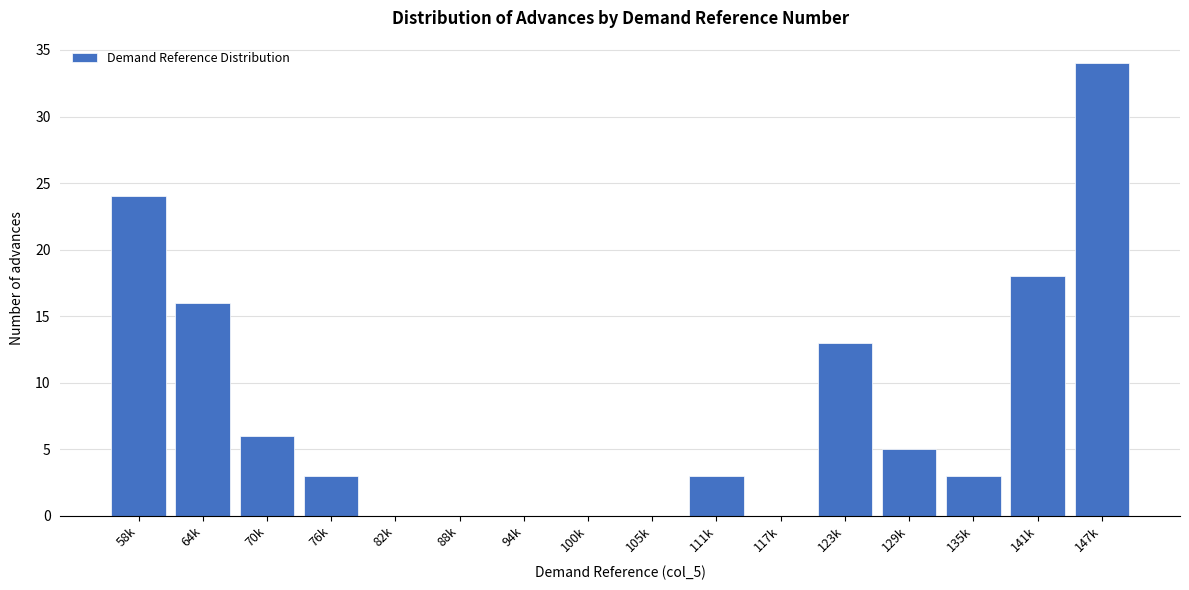

Reading right to left, what are all the values shown in this chart?

147k=34	141k=18	135k=3	129k=5	123k=13	117k=0	111k=3	105k=0	100k=0	94k=0	88k=0	82k=0	76k=3	70k=6	64k=16	58k=24